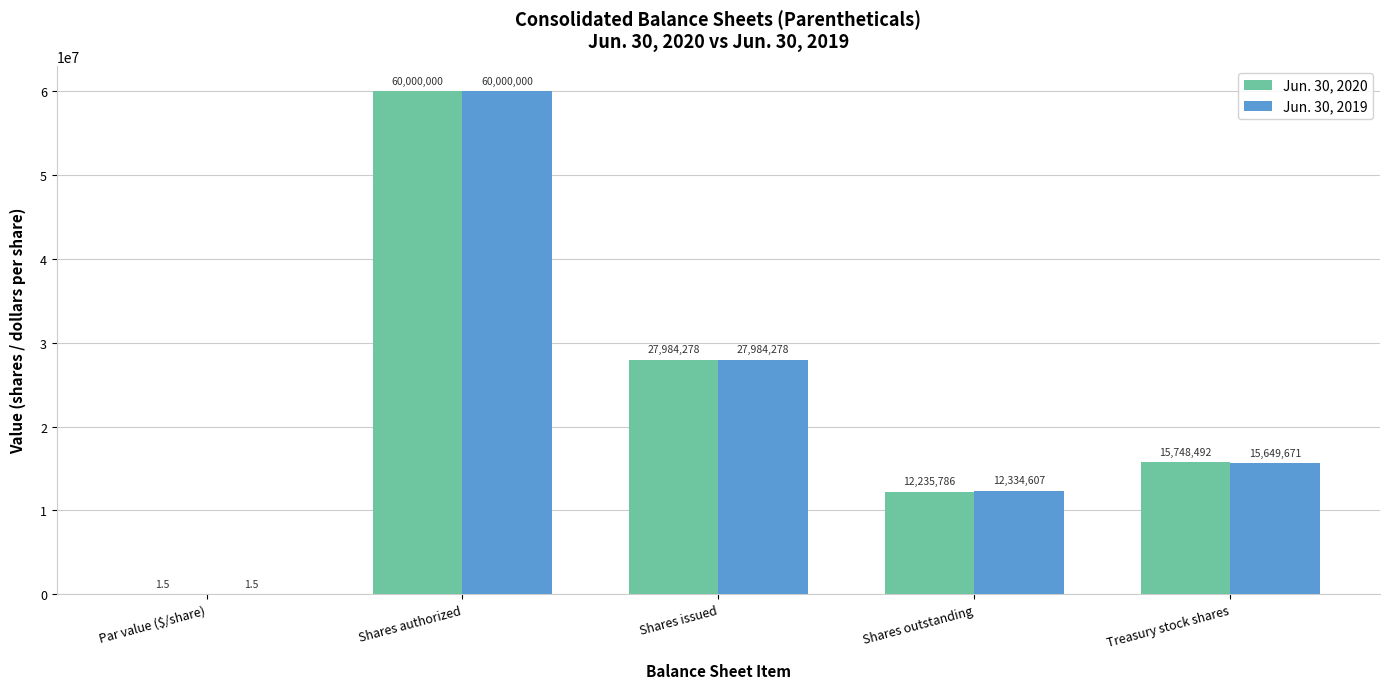

How many groups of bars are there?

5